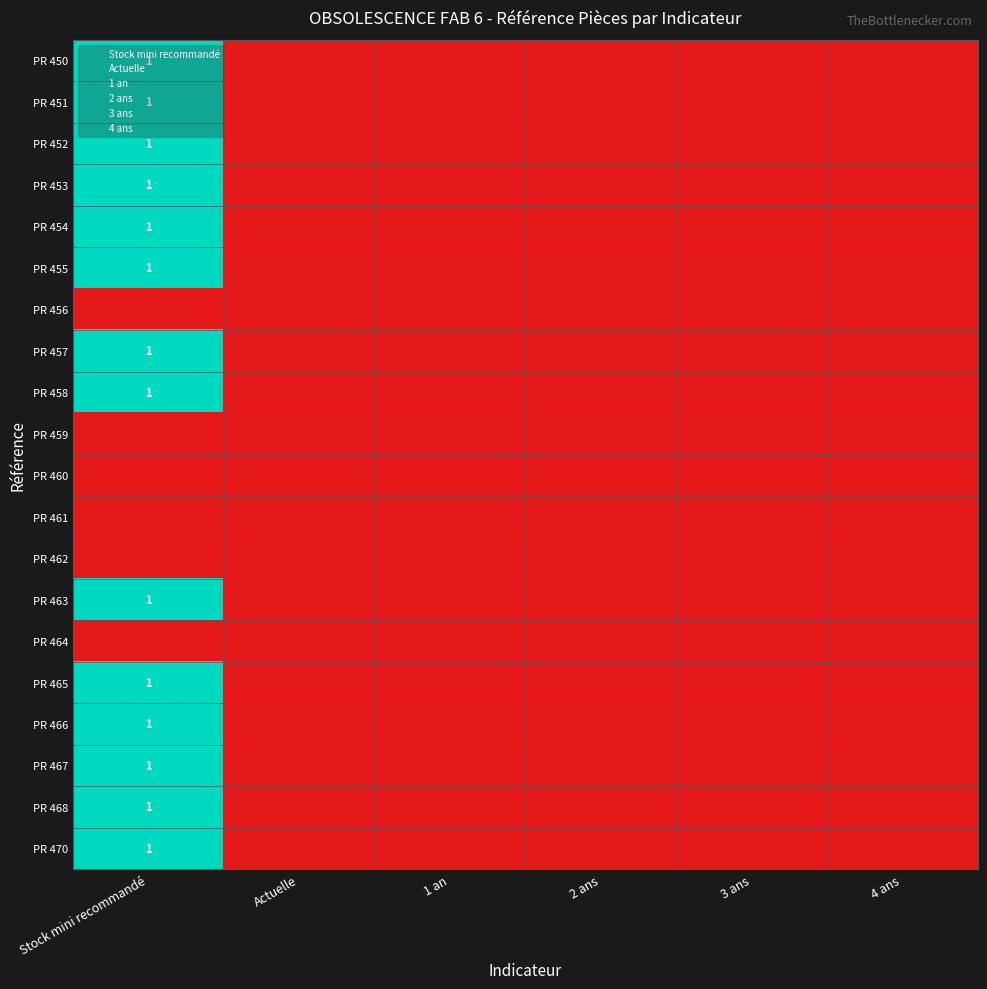

The value of PR 457 at Stock mini recommandé is 1. True or false?

True